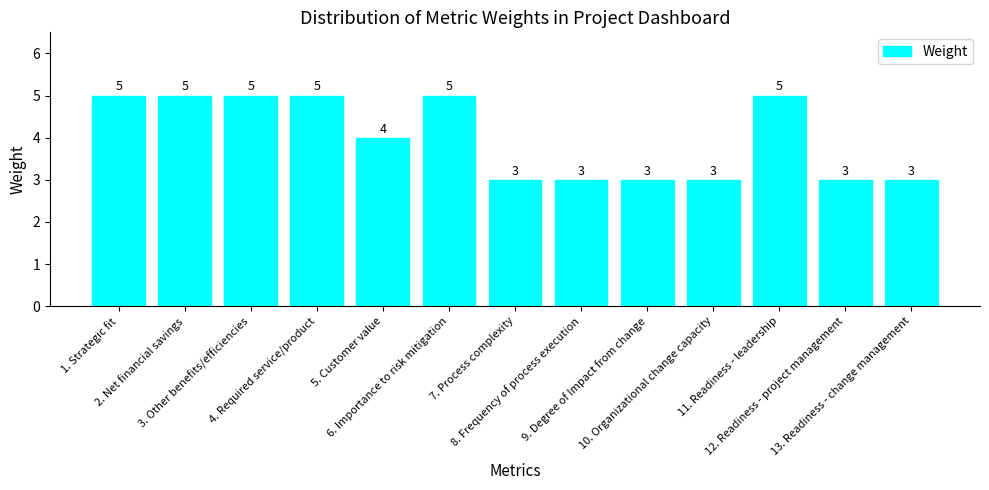

What is the value of the 9th bar from the left?

3